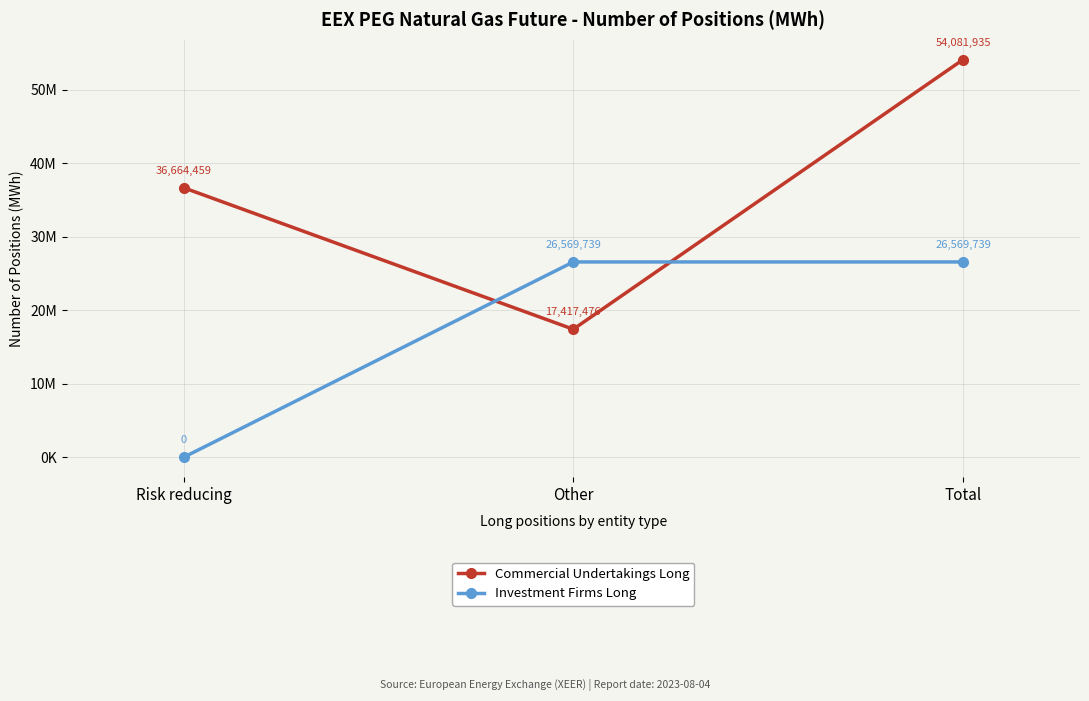

Is this an area chart (filled region under the line)?

No